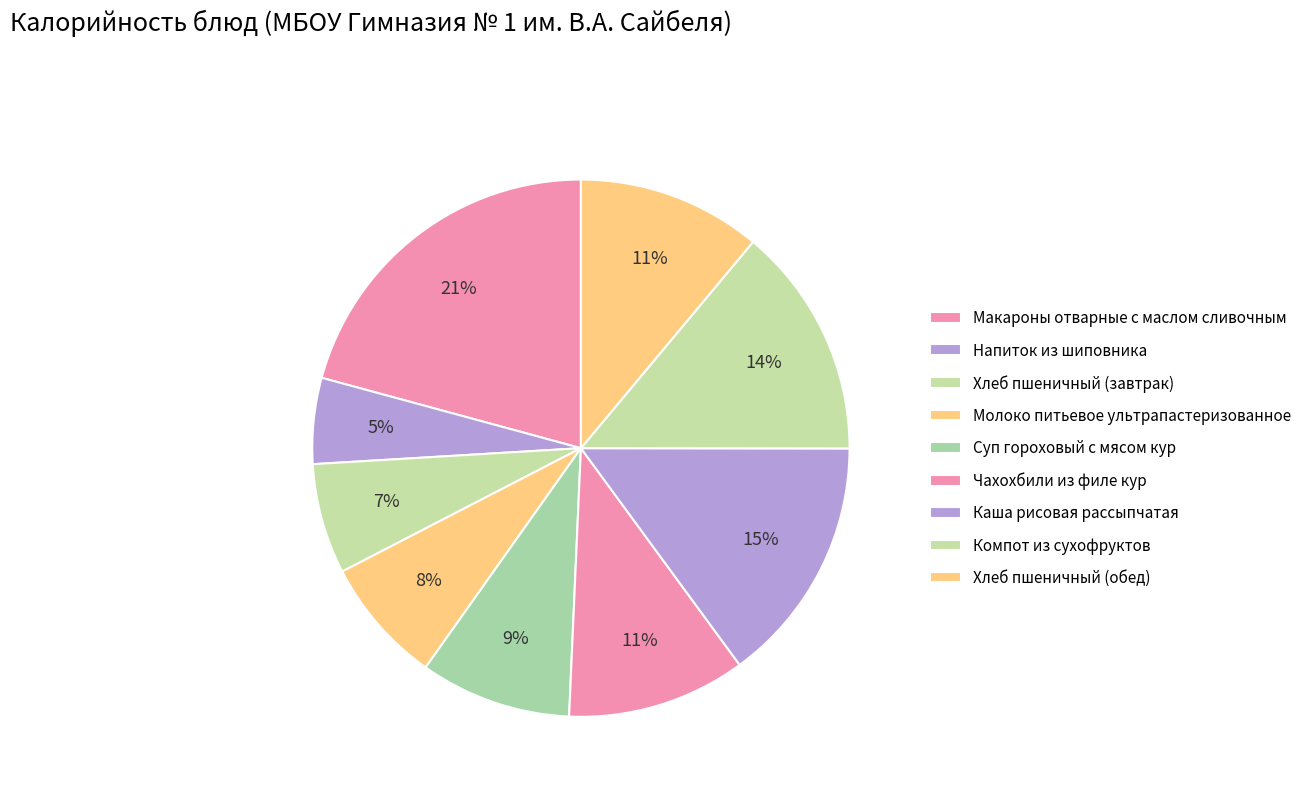

True or false: Хлеб пшеничный (завтрак) accounts for 7% of the total.

True